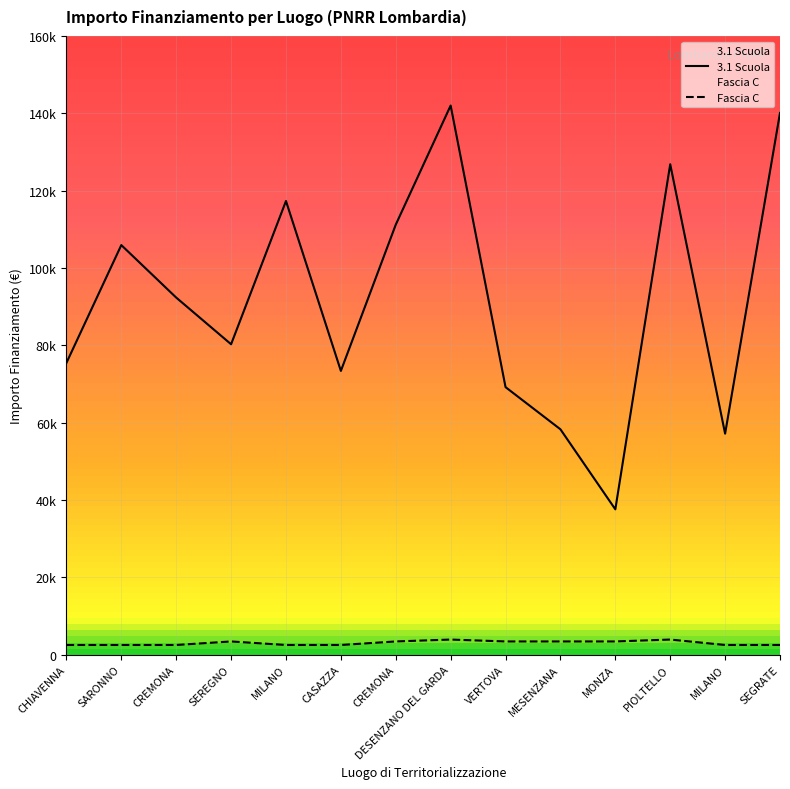

Where is 3.1 Scuola nearest to the value 89790?

CREMONA